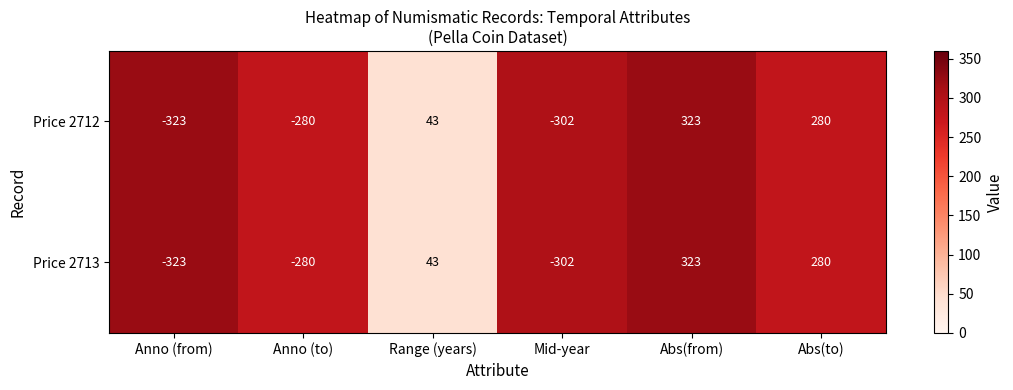

How many distinct data groups are displayed?

2